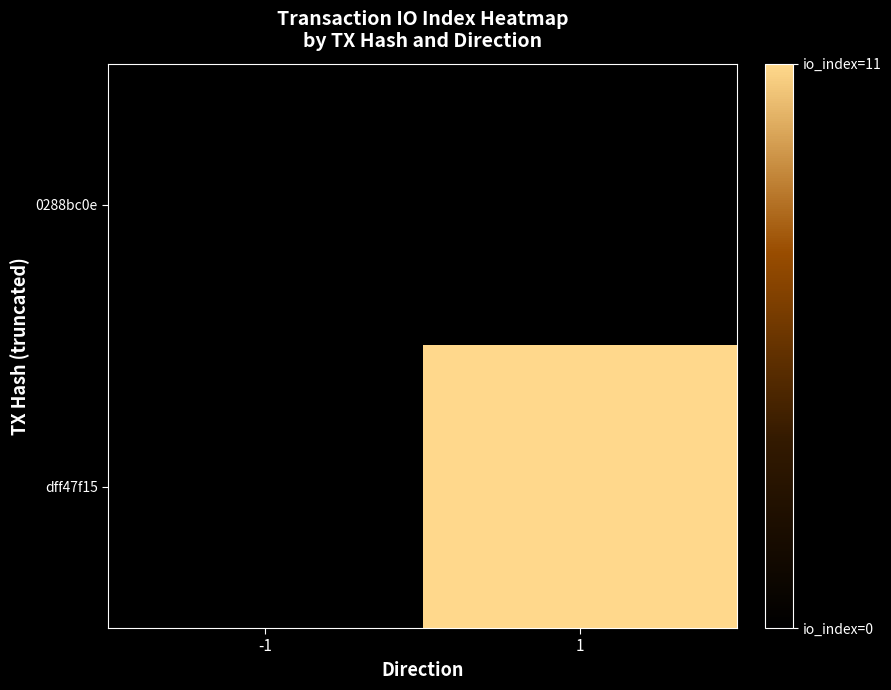

Between 1 and -1, which is larger?

1